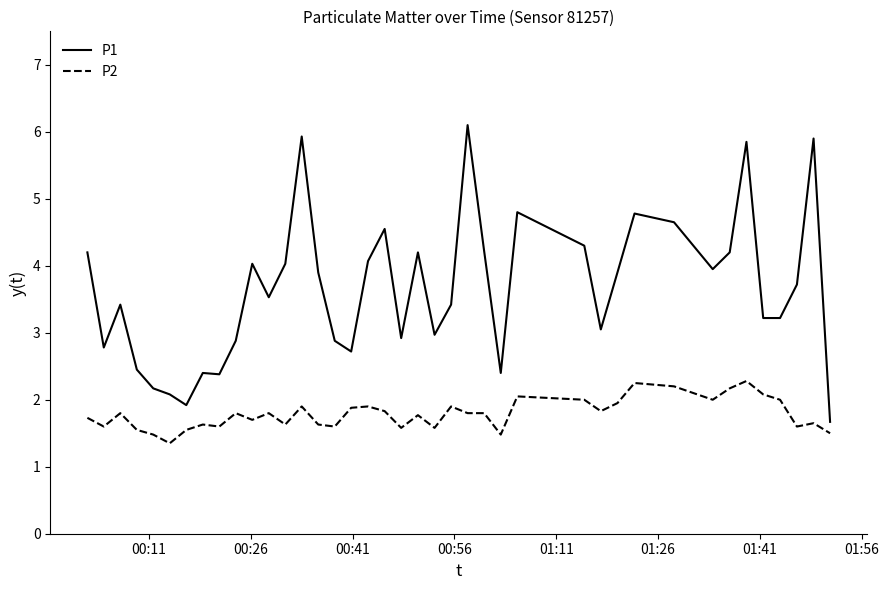

What are all the series names shown in the legend?

P1, P2